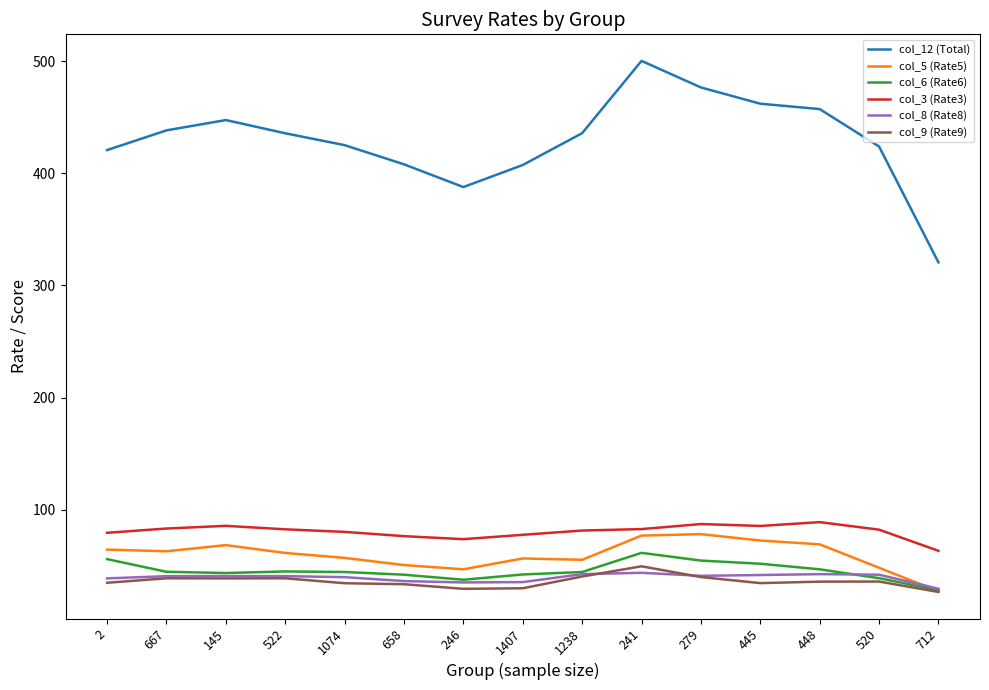

At which category is the sum across all series the highest?

241